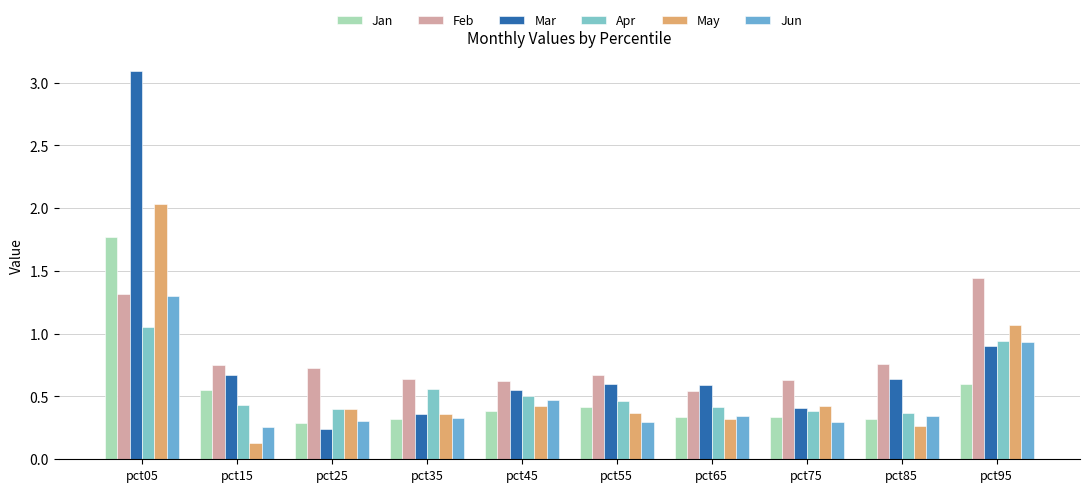

Between pct45 and pct65, which is larger?

pct45